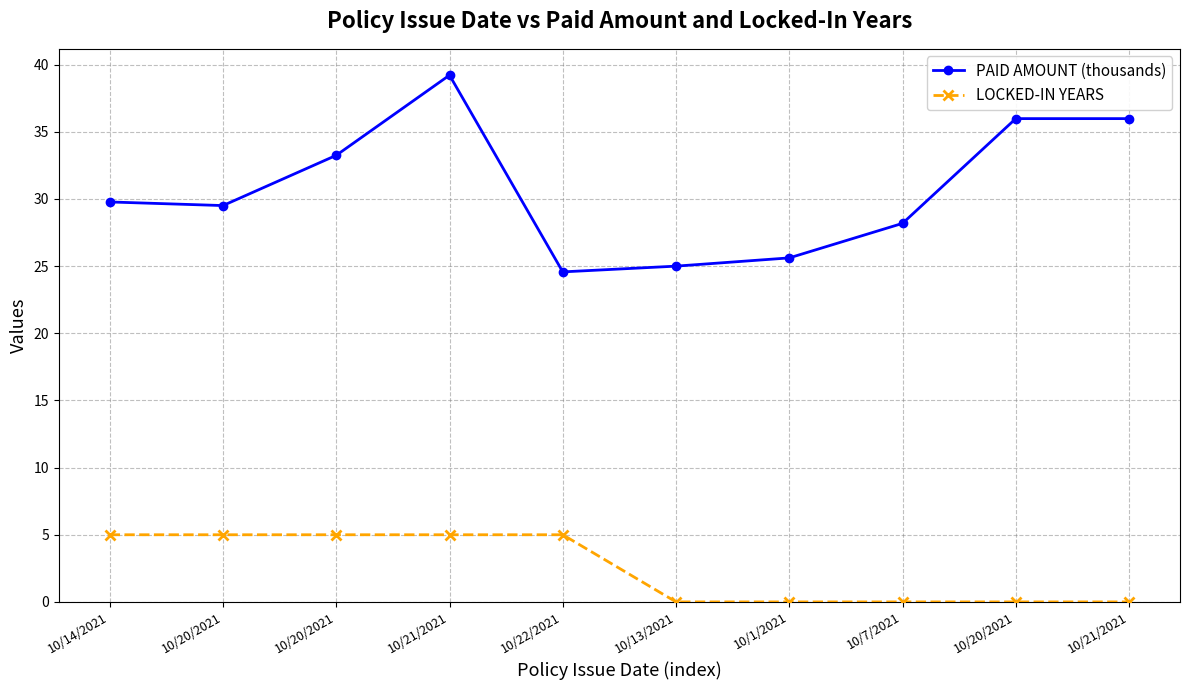

Count the LOCKED-IN YEARS values in the range 0 to 5.

10